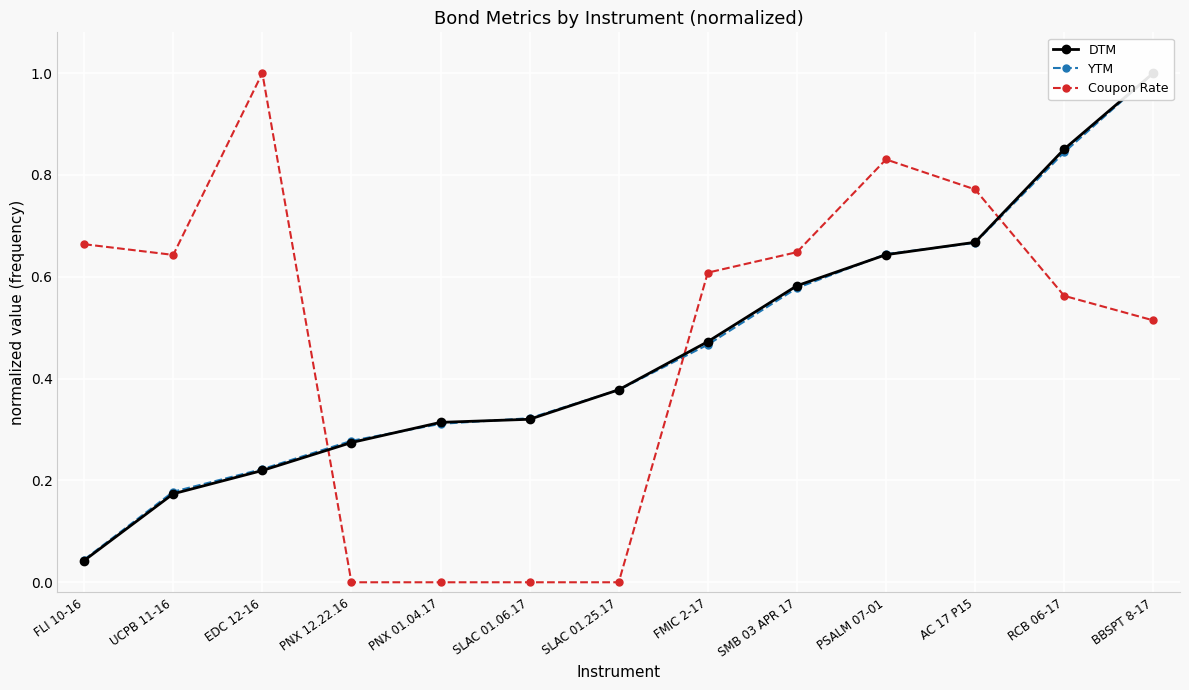

What is the sum of all YTM values?

5.9